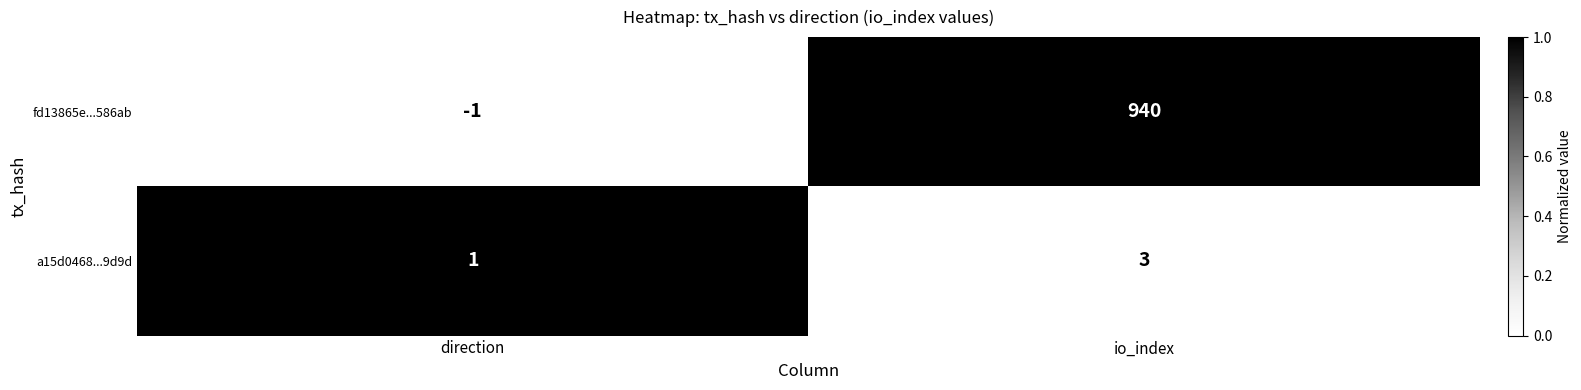

Which category has the lowest value across all series?

direction